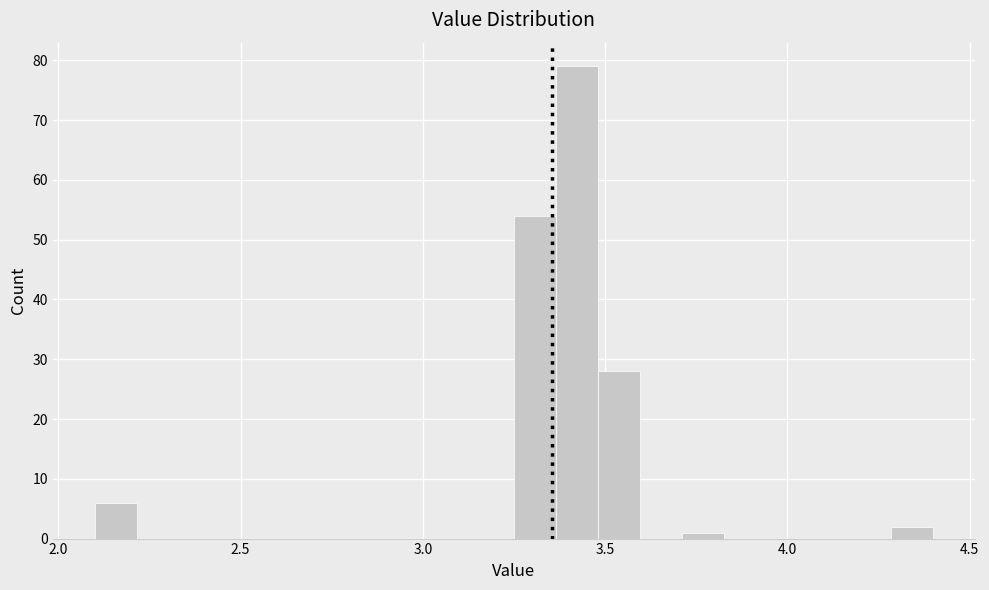

Around what value on the x-axis is the tallest bar? Give the approximate position of its centre, as read against the axis.

3.40